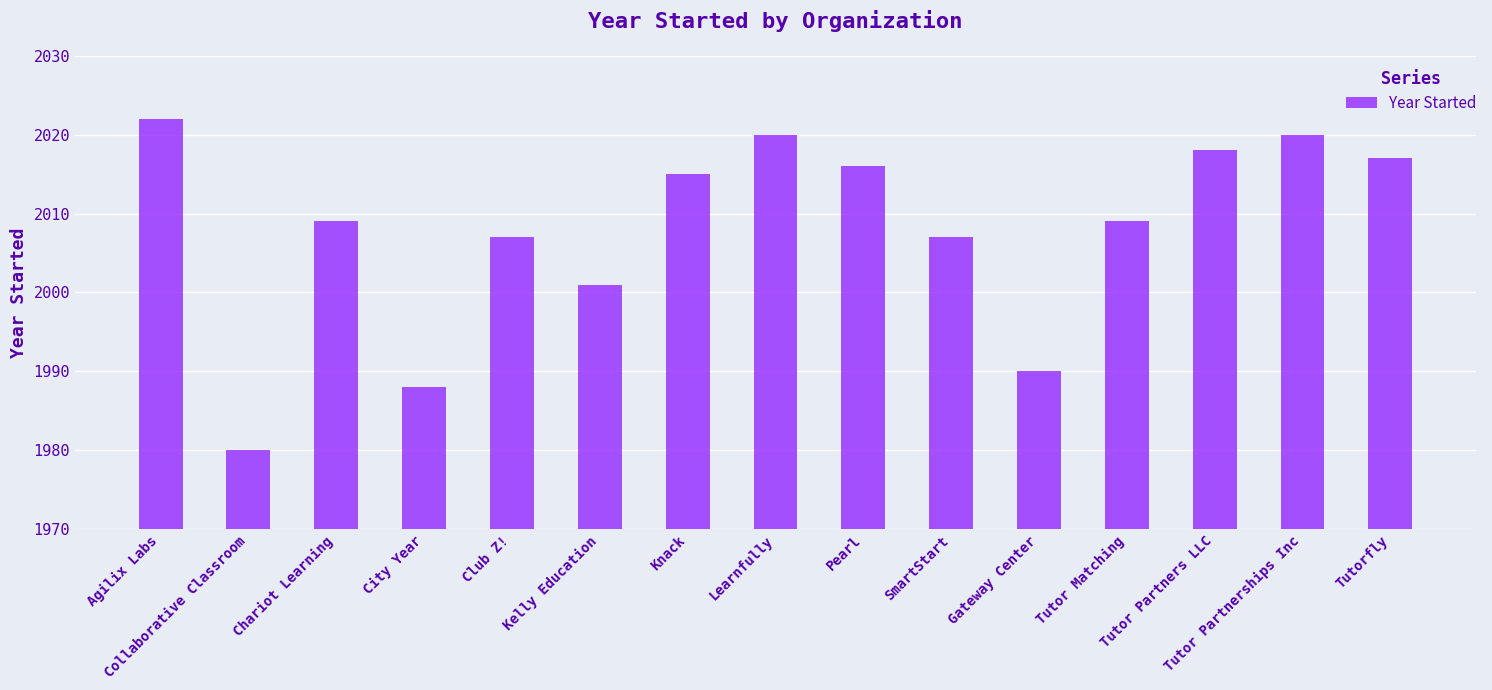

Does the chart contain stacked bars?

No